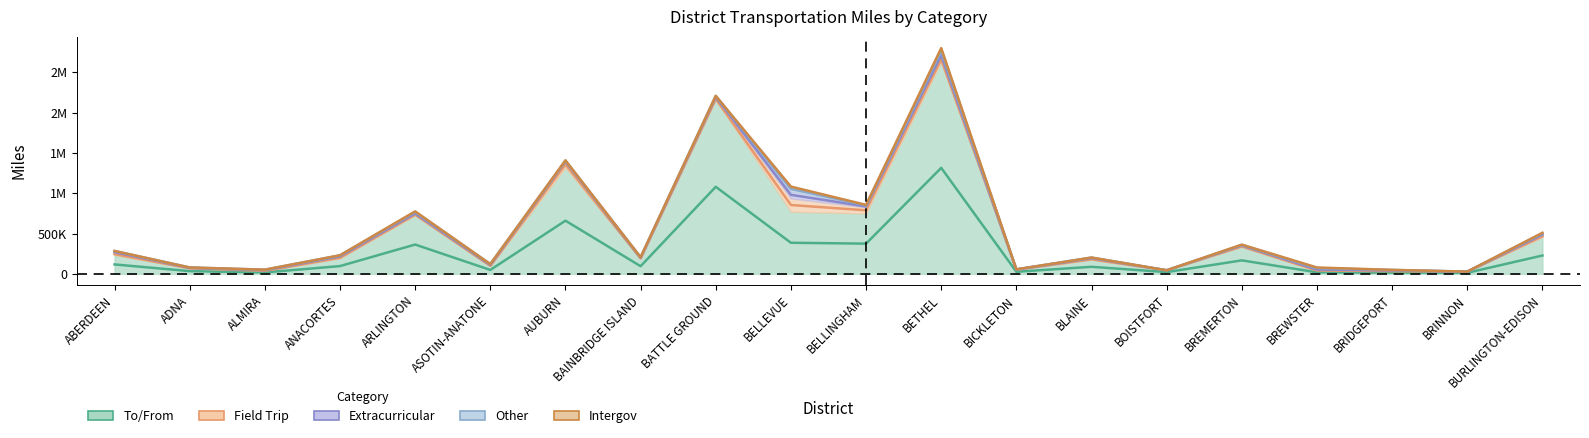

Between AUBURN and BELLEVUE, which series saw the biggest shift?

To/From